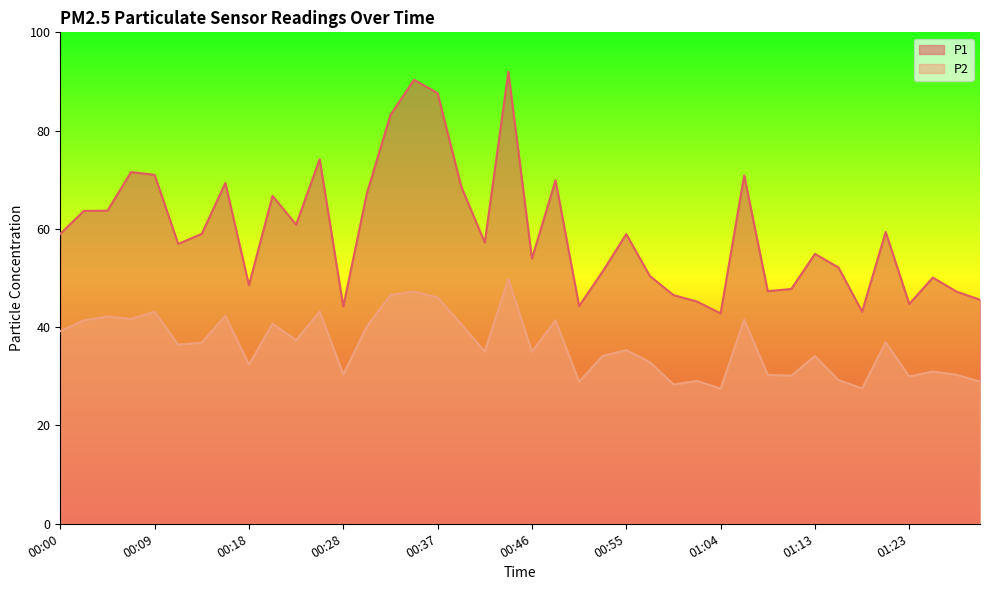

Rank the series by their maximum value, from lowest to highest.

P2, P1